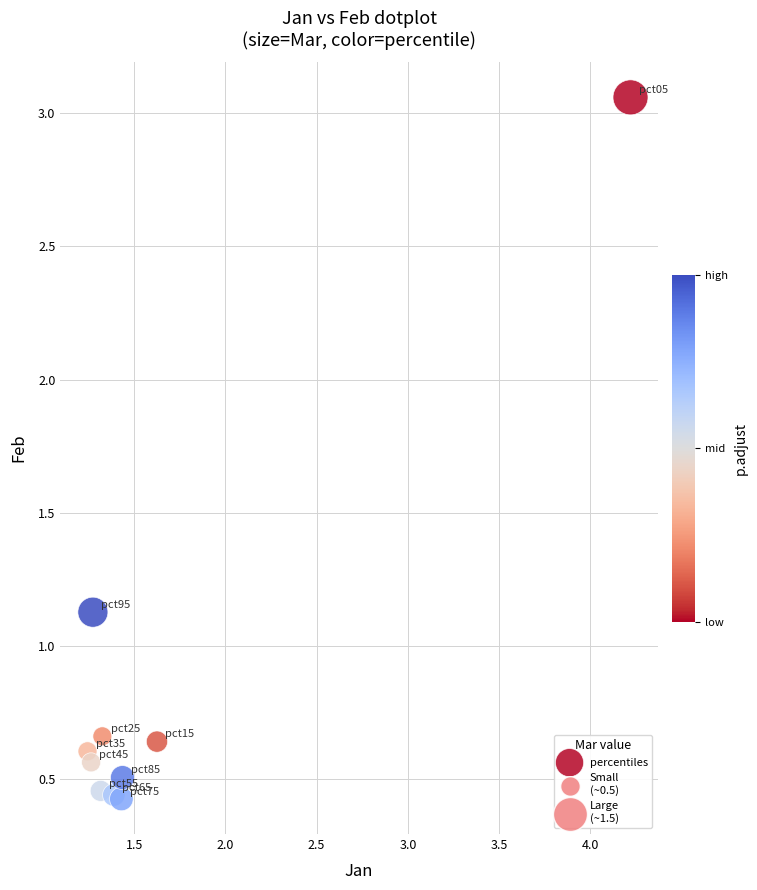

What Y value in the scatter plot is closest to 1?

1.1